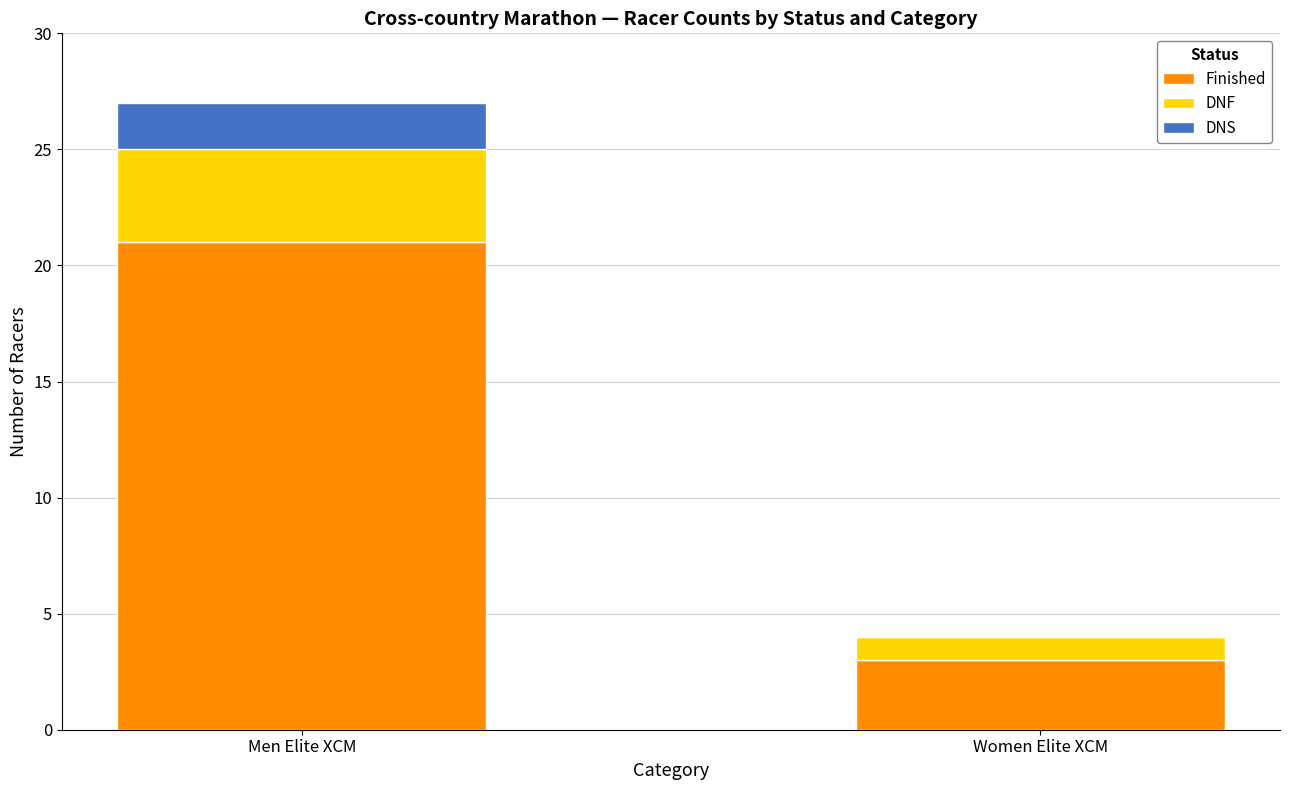

What is the total value across all series at Men Elite XCM?

27